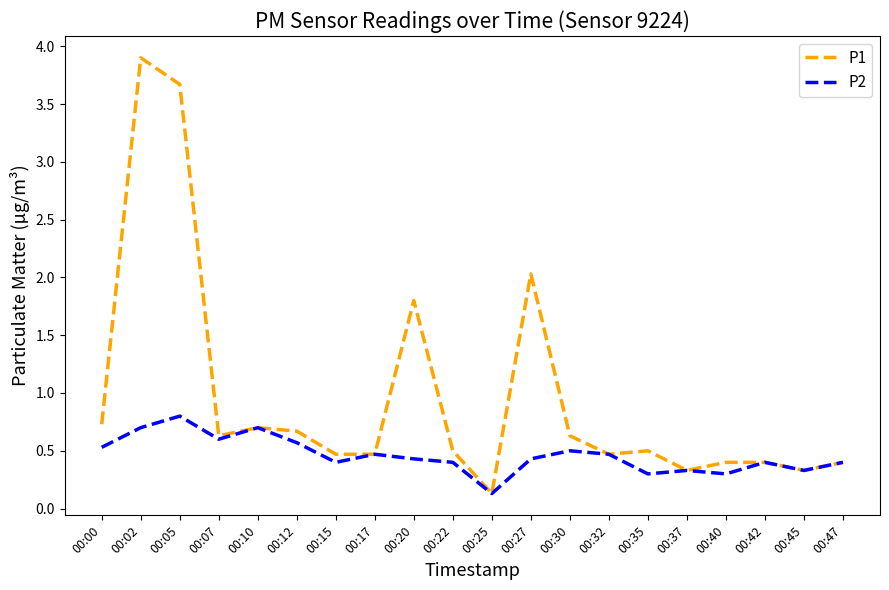

Rank the series by their maximum value, from highest to lowest.

P1, P2